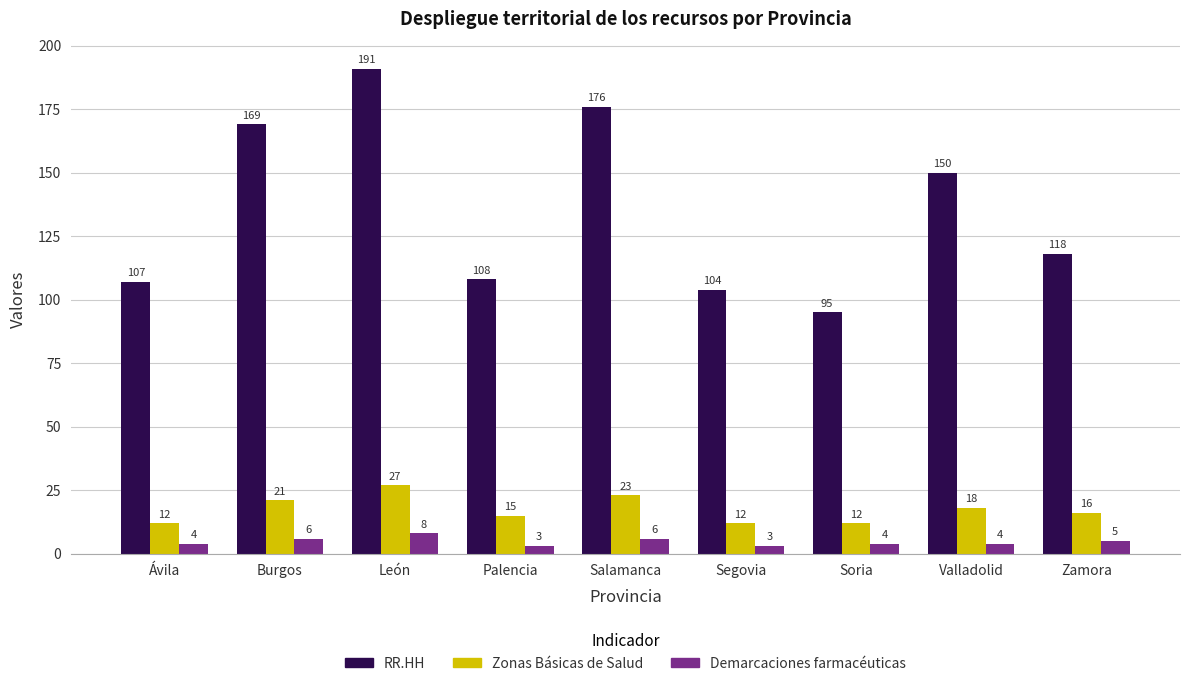

Is it true that Zonas Básicas de Salud equals 27 at León?

True